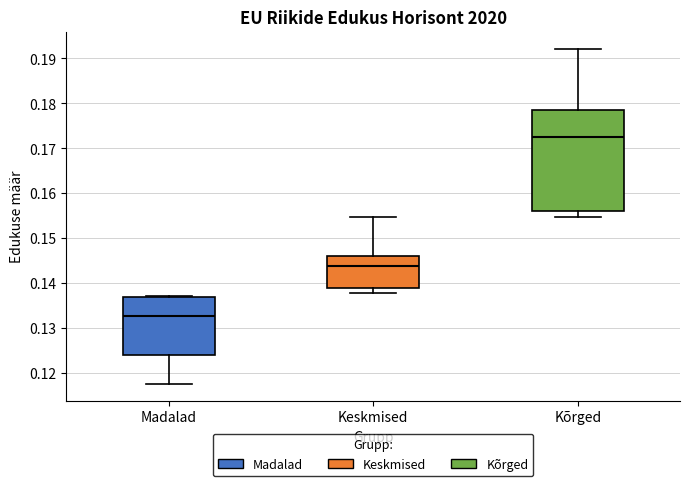

Where does the lower whisker of the box for Kõrged end on the y-axis? The values are not printed on the chart, so give them approximately, as read against the axis.

0.155